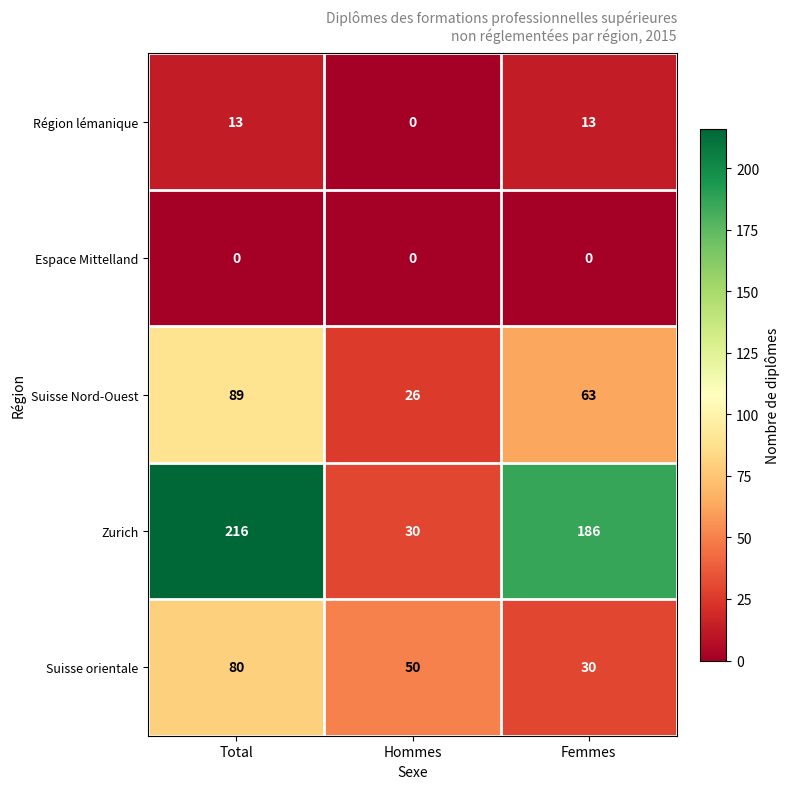

True or false: Zurich has a value of 216 at Total.

True